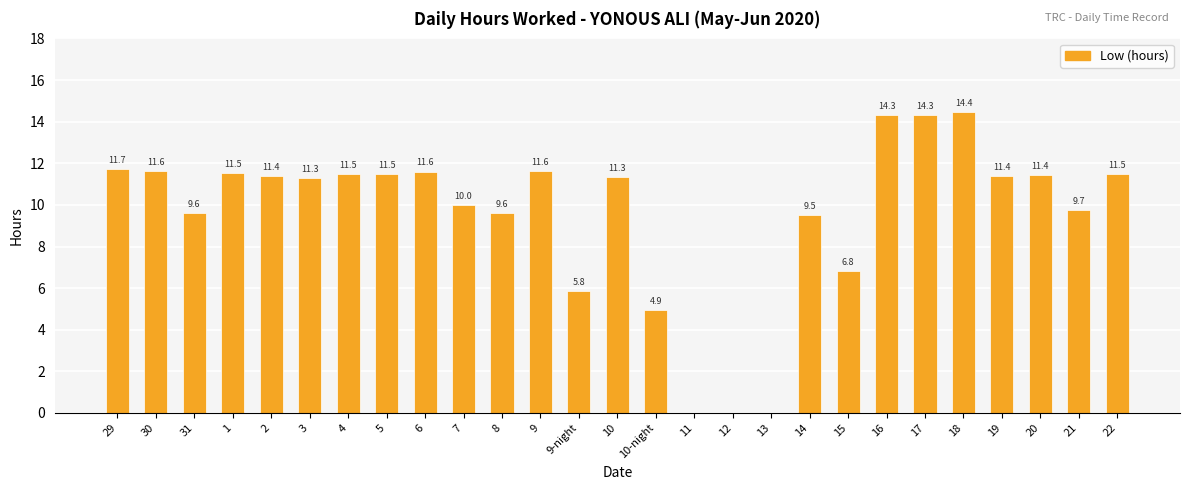

The value at 7 is 10.0. True or false?

True